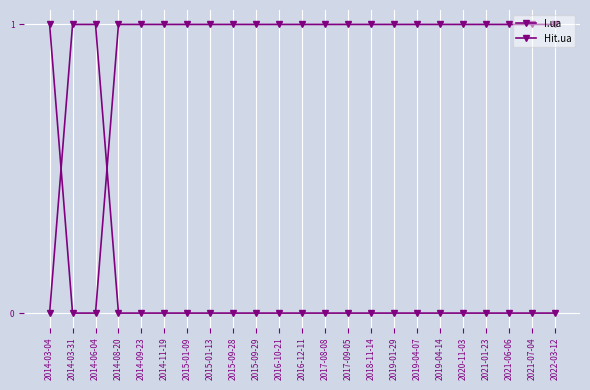

Reading right to left, extract all data points from this chart.

I.ua: 1	1	1	1	1	1	1	1	1	1	1	1	1	1	1	1	1	1	1	1	0	0	1
Hit.ua: 0	0	0	0	0	0	0	0	0	0	0	0	0	0	0	0	0	0	0	0	1	1	0